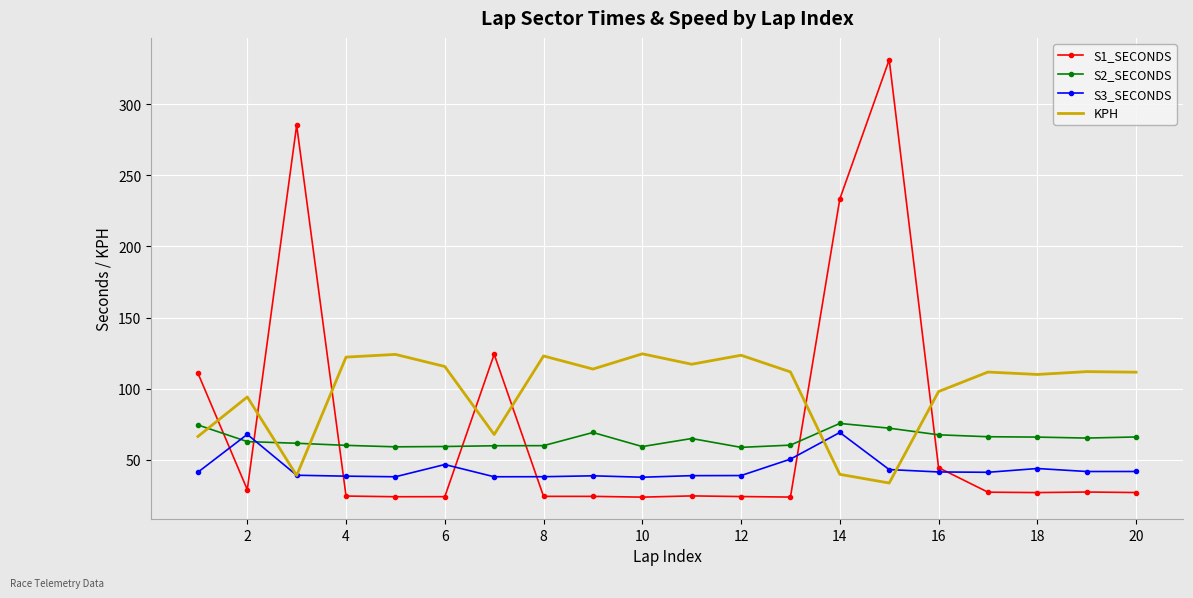

Which series ends up on top after the final intersection of KPH and S2_SECONDS?

KPH